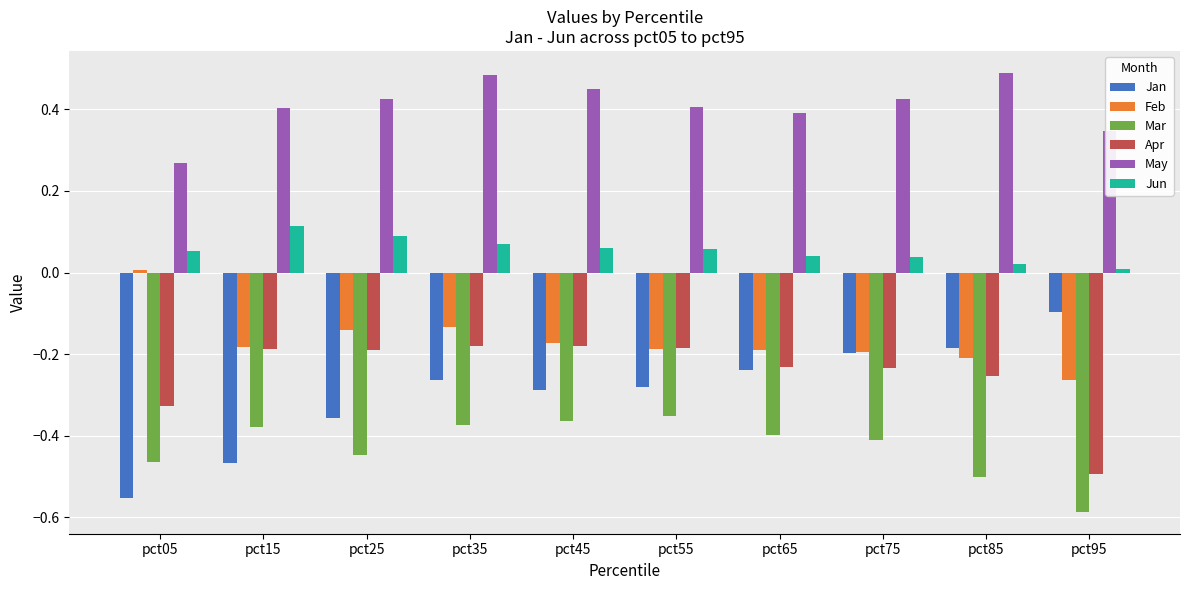

What is the sum of the May values at pct55 and pct25?

0.8